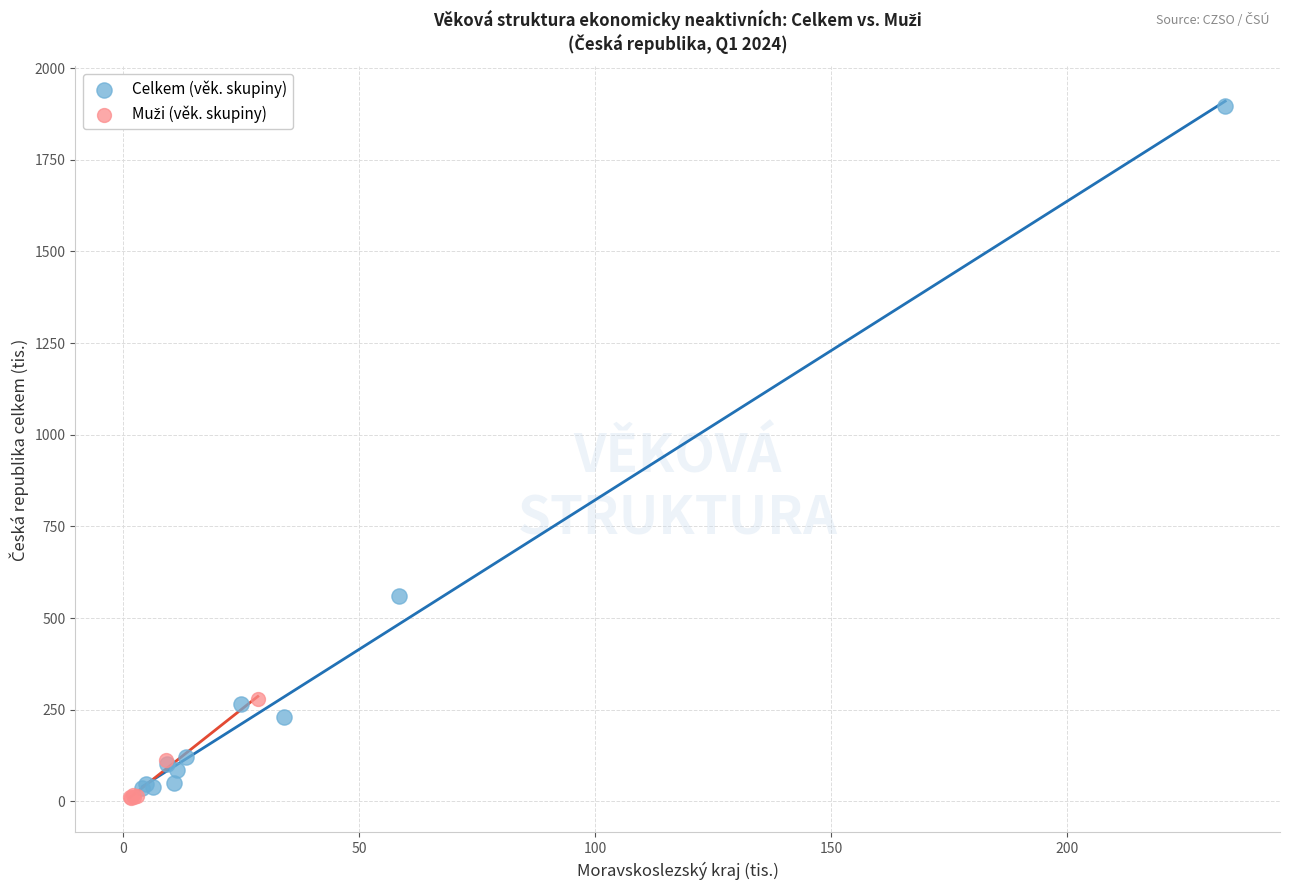

Which series has the widest spread of Y values?

Celkem (věk. skupiny)